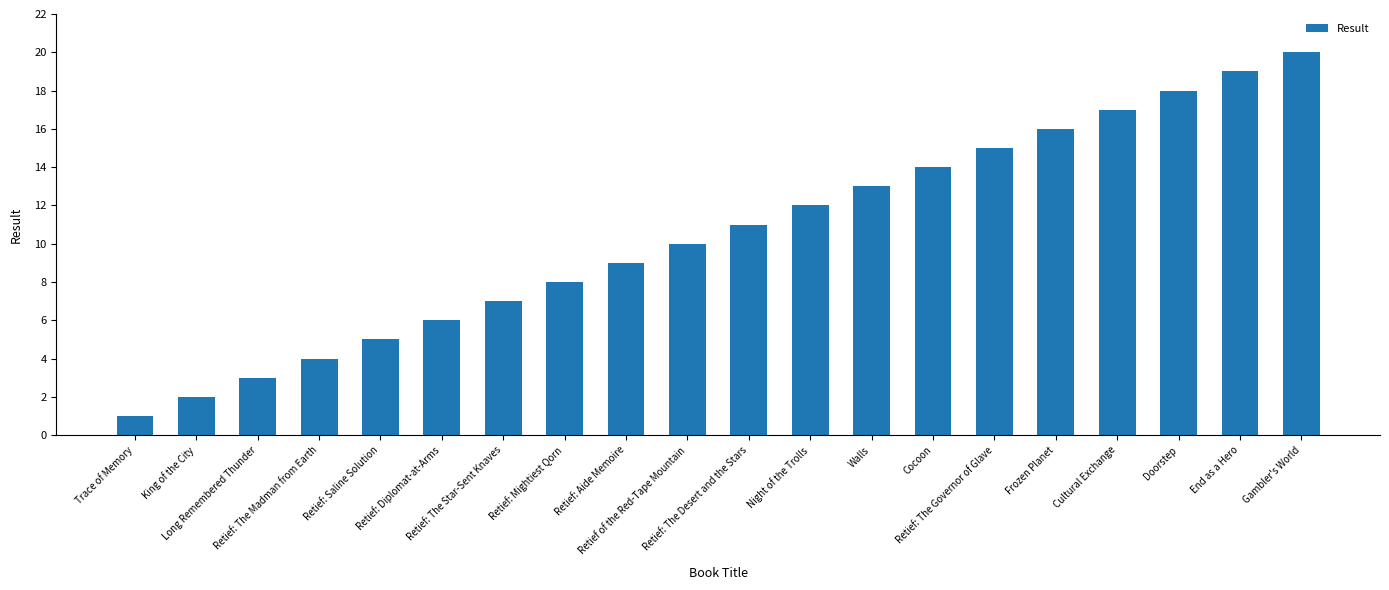

Reading left to right, what are all the values shown in this chart?

1	2	3	4	5	6	7	8	9	10	11	12	13	14	15	16	17	18	19	20